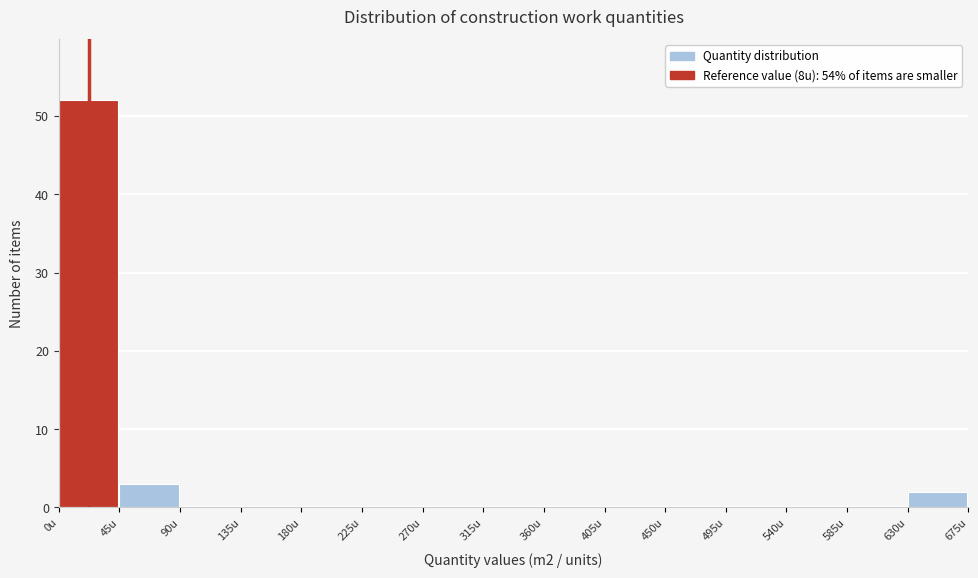

Reading left to right, transcribe this chart: for each bar, give the range it covers on the x-axis and its height. The values are not printed on the chart, so give them approximately, as read against the axis.

0 to 45: 52
45 to 90: 3
90 to 135: 0
135 to 180: 0
180 to 225: 0
225 to 270: 0
270 to 315: 0
315 to 360: 0
360 to 405: 0
405 to 450: 0
450 to 495: 0
495 to 540: 0
540 to 585: 0
585 to 630: 0
630 to 675: 2